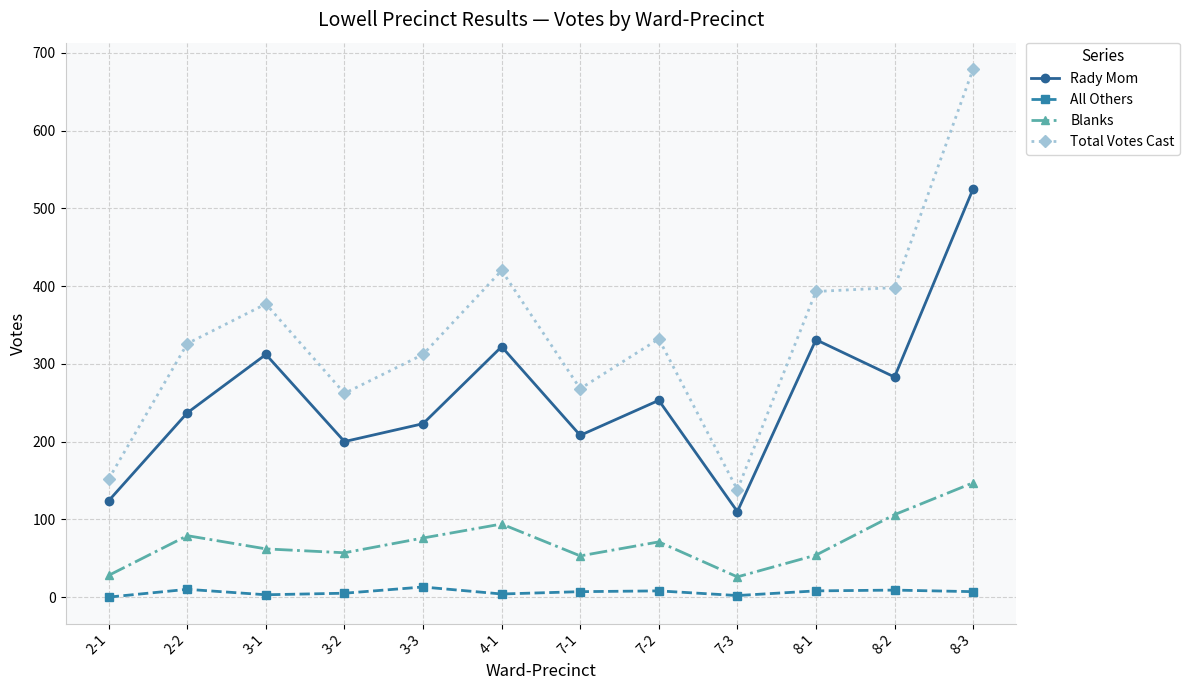

What is the difference between the second highest and second lowest values in the Blanks series?

78